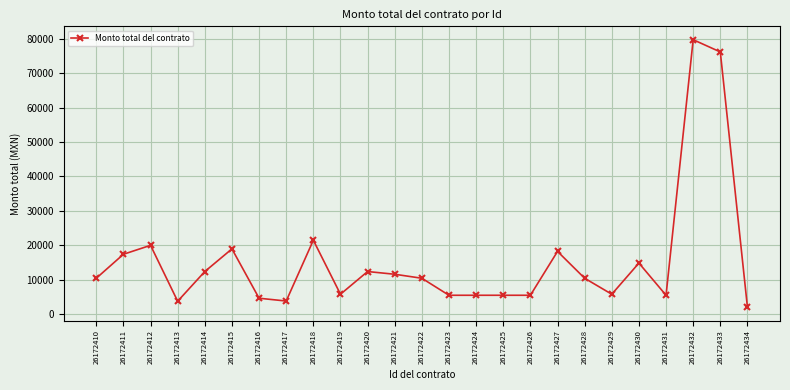

What value does the data have at 26172411?

17400.0